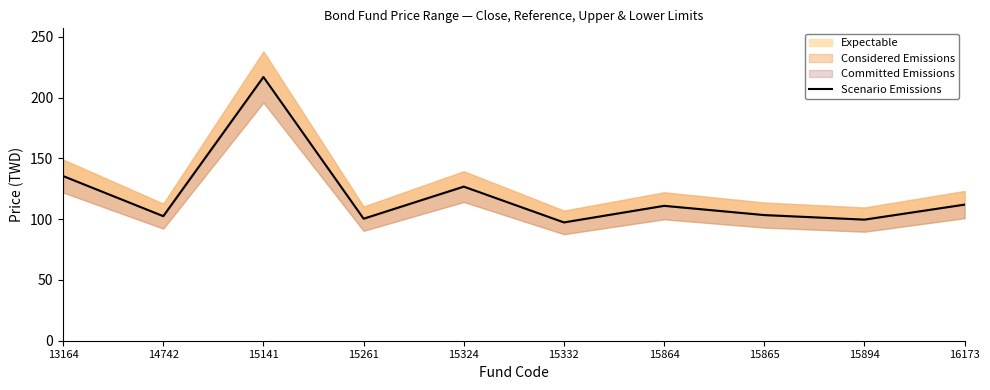

Where is the data nearest to the value 157?

13164